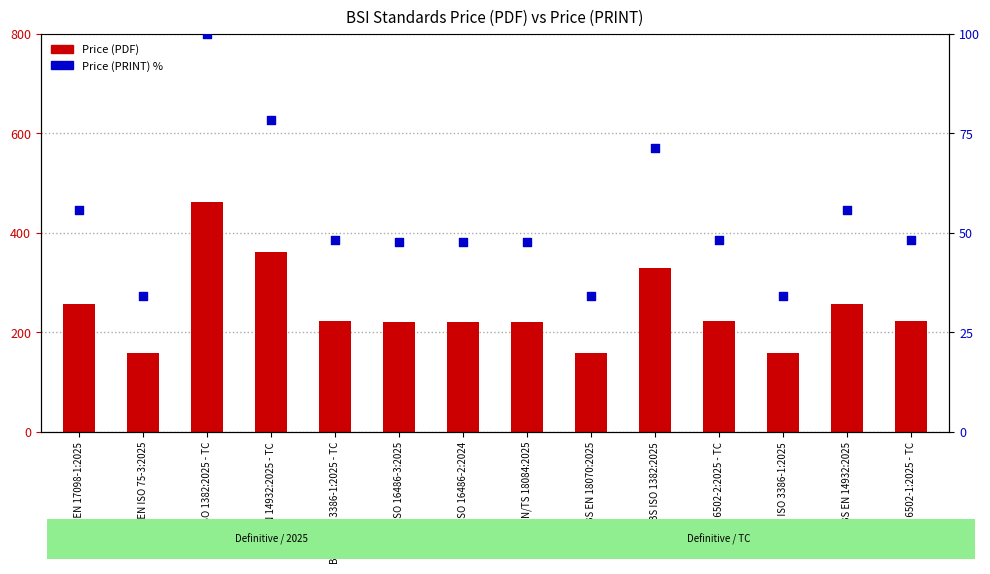

Which series has the largest Y range (max minus min)?

Price (PDF)